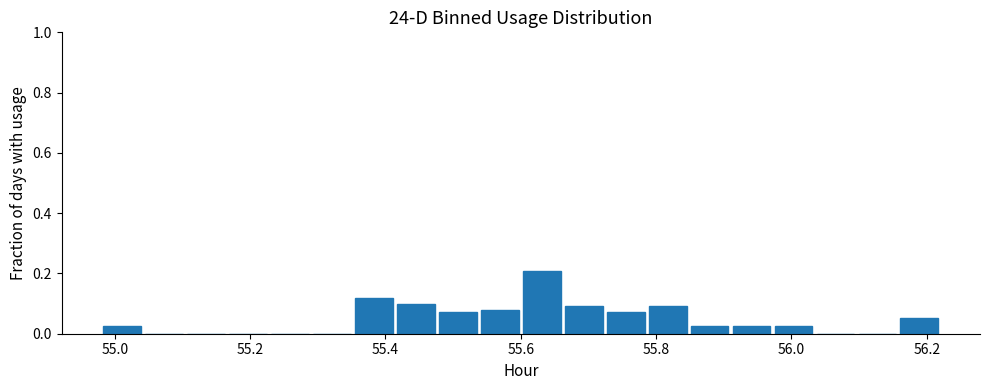

Around what value on the x-axis is the tallest bar? Give the approximate position of its centre, as read against the axis.

55.64